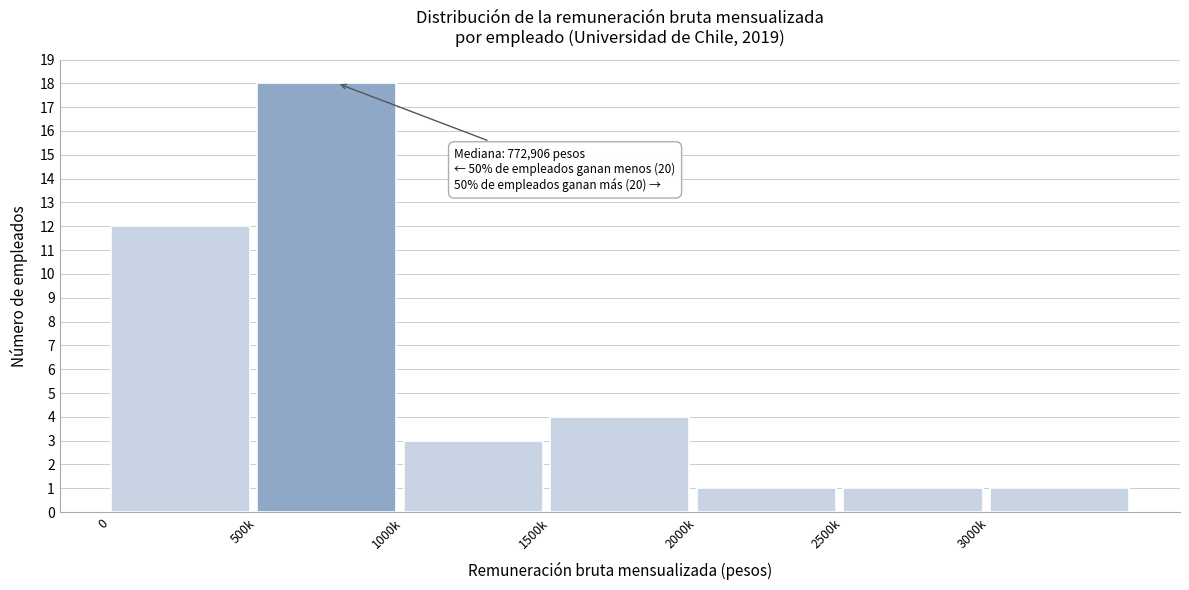

Reading left to right, transcribe all the data shown in this chart.

0=12	500k=18	1000k=3	1500k=4	2000k=1	2500k=1	3000k=1